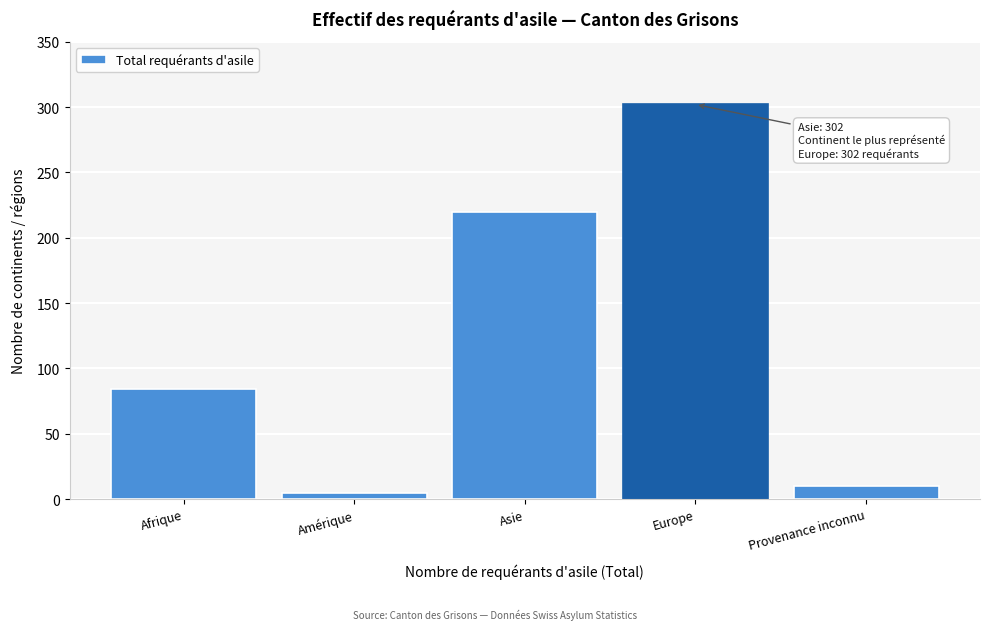

Reading right to left, transcribe all the data shown in this chart.

10	302	220	5	84